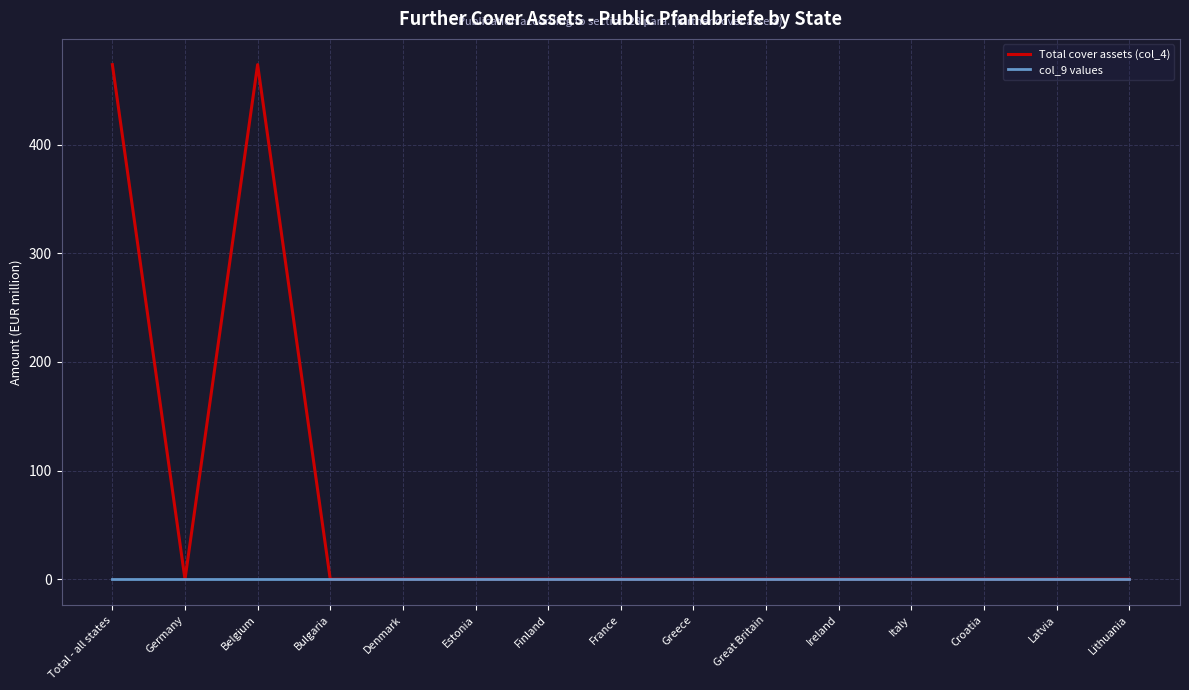

List the series in order of their peak value, highest first.

Total cover assets (col_4), col_9 values